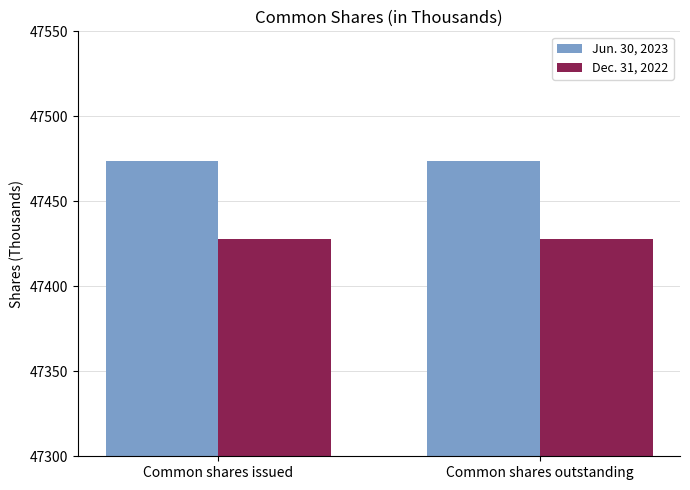

Is it true that Dec. 31, 2022 equals 47428 at Common shares outstanding?

True